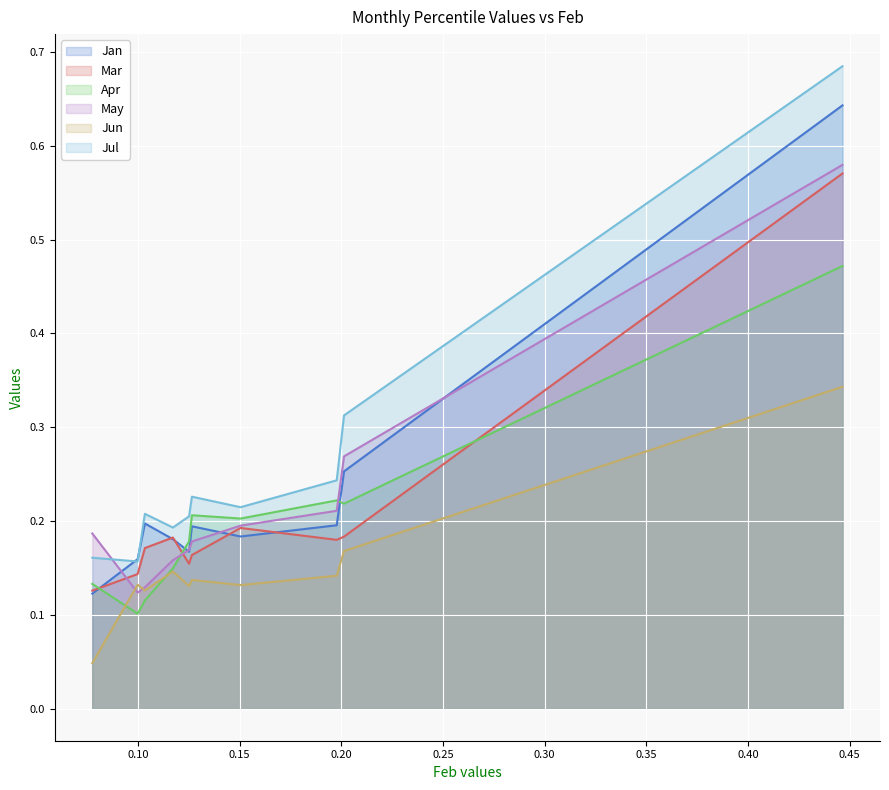

Which series has the largest total across all categories?

Jul